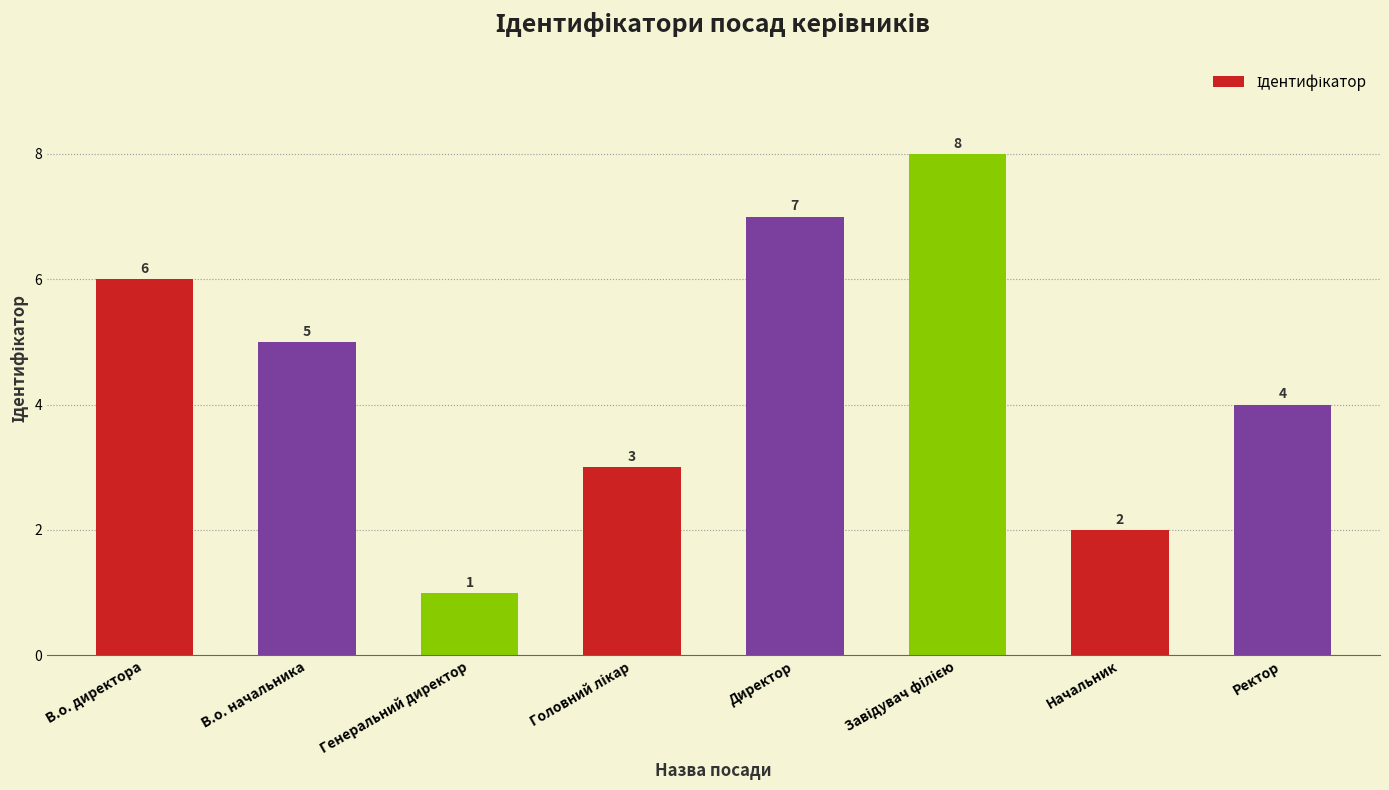

Is it true that the value at В.о. директора is 6?

True